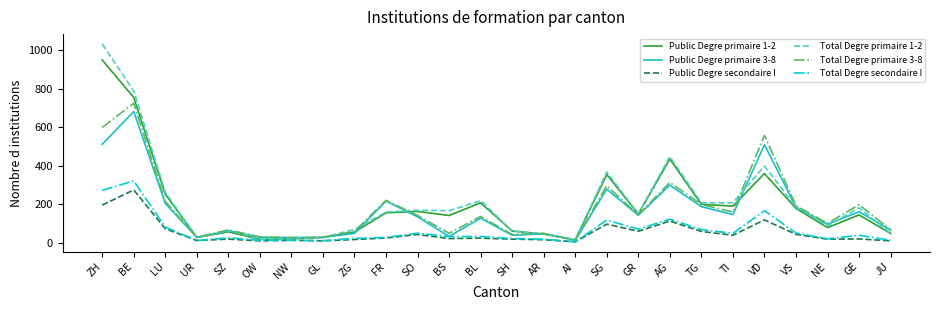

How many distinct data groups are displayed?

6